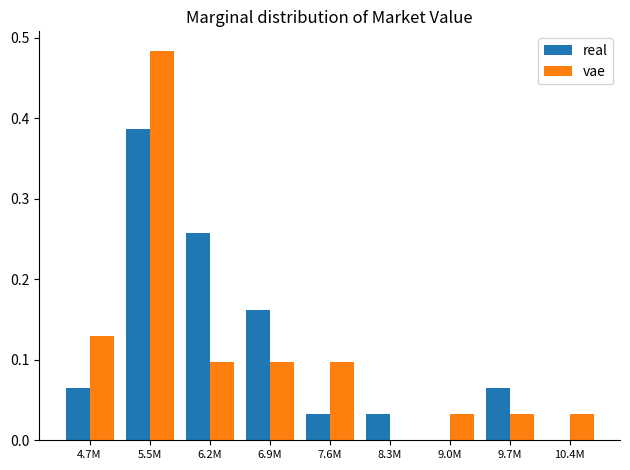

Between 6.9M and 7.6M, which series saw the biggest shift?

real